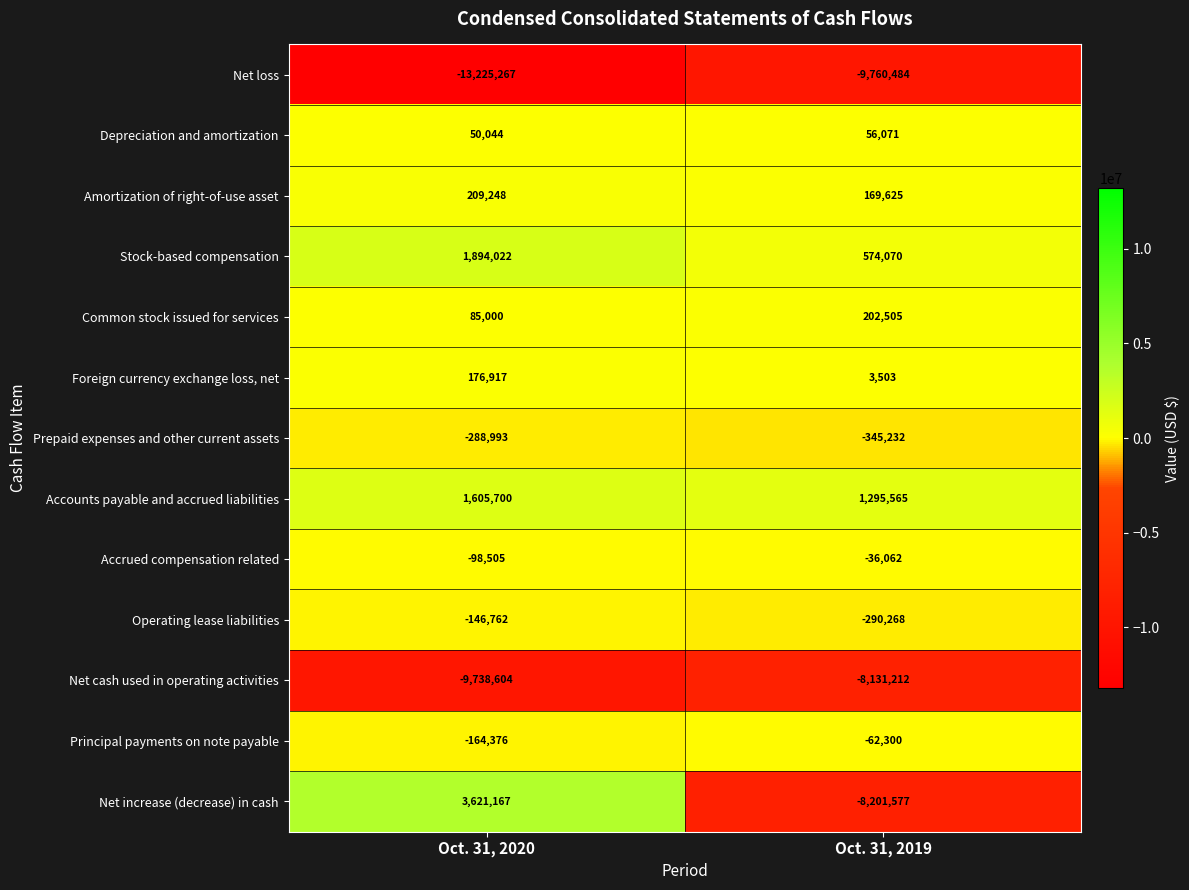

How many data points does each series have?

2